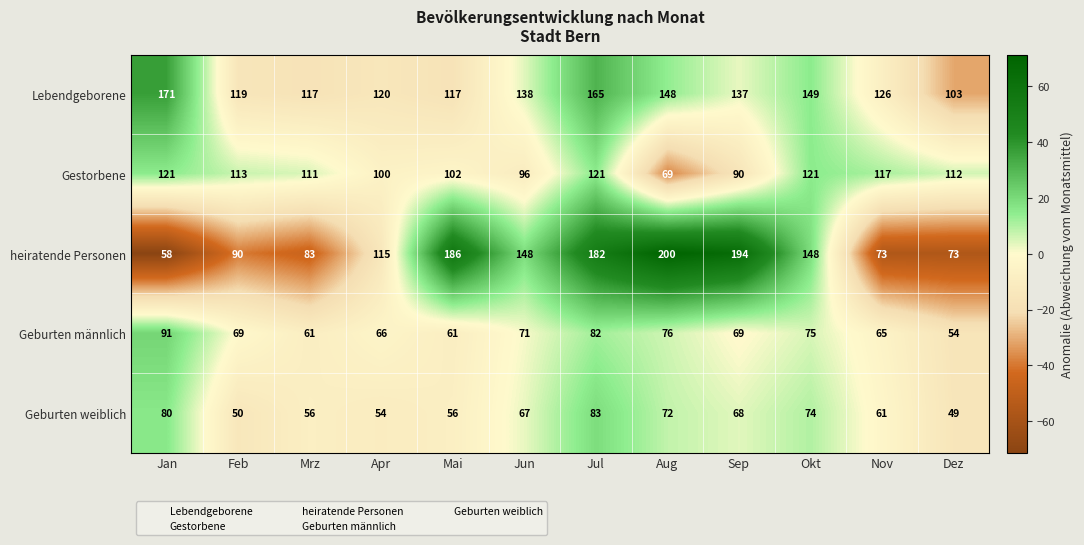

What is the sum of the heiratende Personen values at Mai and Aug?

386